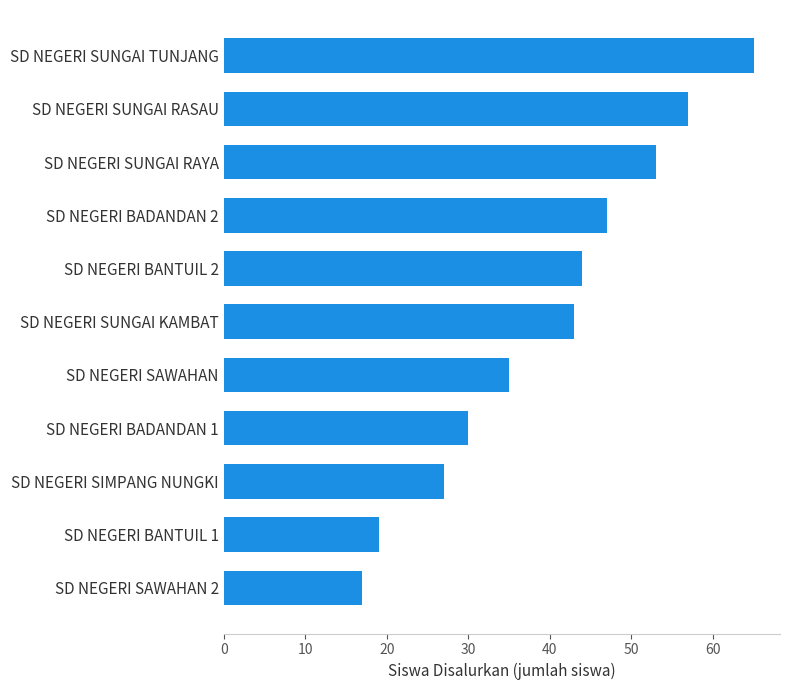

Reading bottom to top, what are all the values shown in this chart?

SD NEGERI SAWAHAN 2=17	SD NEGERI BANTUIL 1=19	SD NEGERI SIMPANG NUNGKI=27	SD NEGERI BADANDAN 1=30	SD NEGERI SAWAHAN=35	SD NEGERI SUNGAI KAMBAT=43	SD NEGERI BANTUIL 2=44	SD NEGERI BADANDAN 2=47	SD NEGERI SUNGAI RAYA=53	SD NEGERI SUNGAI RASAU=57	SD NEGERI SUNGAI TUNJANG=65